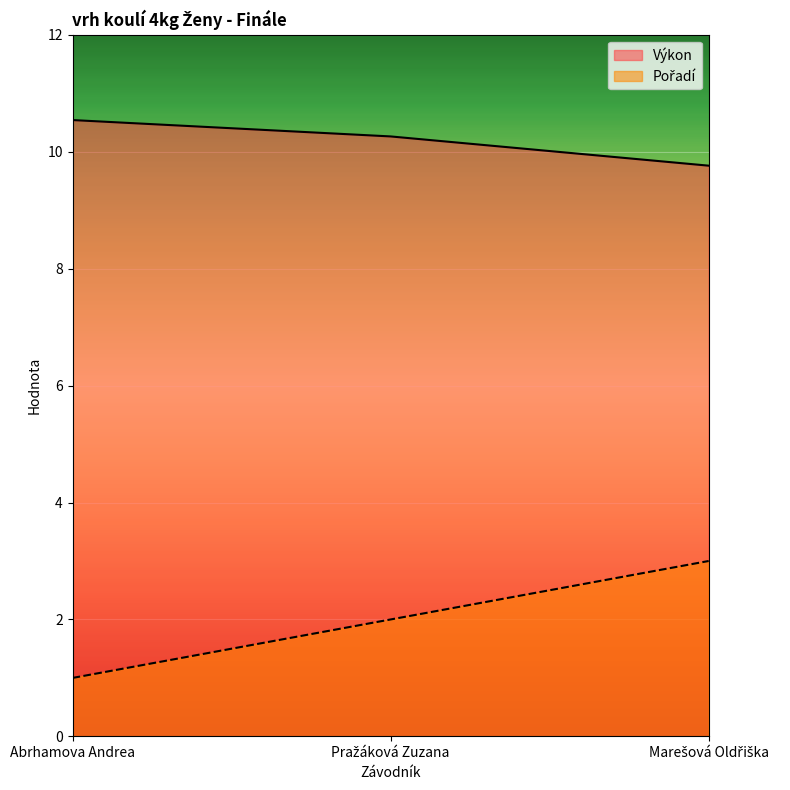

At Pražáková Zuzana, list the series in order from largest to smallest.

Výkon, Pořadí